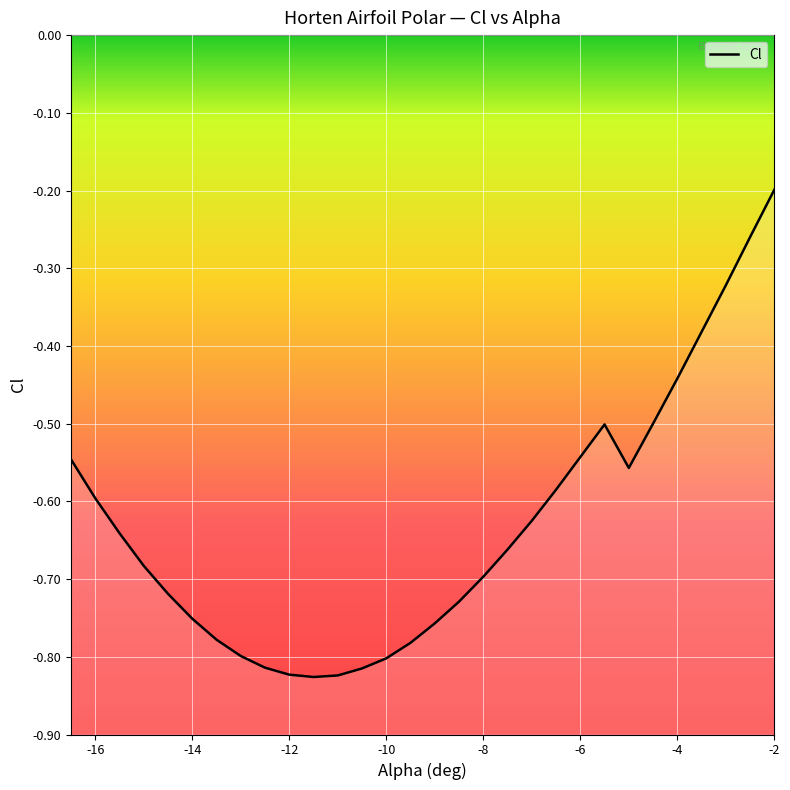

Reading right to left, list all the values displayed in this chart.

-2.0=-0.2	-2.5=-0.3	-3.0=-0.3	-3.5=-0.4	-4.0=-0.4	-4.5=-0.5	-5.0=-0.6	-5.5=-0.5	-6.0=-0.5	-6.5=-0.6	-7.0=-0.6	-7.5=-0.7	-8.0=-0.7	-8.5=-0.7	-9.0=-0.8	-9.5=-0.8	-10.0=-0.8	-10.5=-0.8	-11.0=-0.8	-11.5=-0.8	-12.0=-0.8	-12.5=-0.8	-13.0=-0.8	-13.5=-0.8	-14.0=-0.8	-14.5=-0.7	-15.0=-0.7	-15.5=-0.6	-16.0=-0.6	-16.5=-0.5